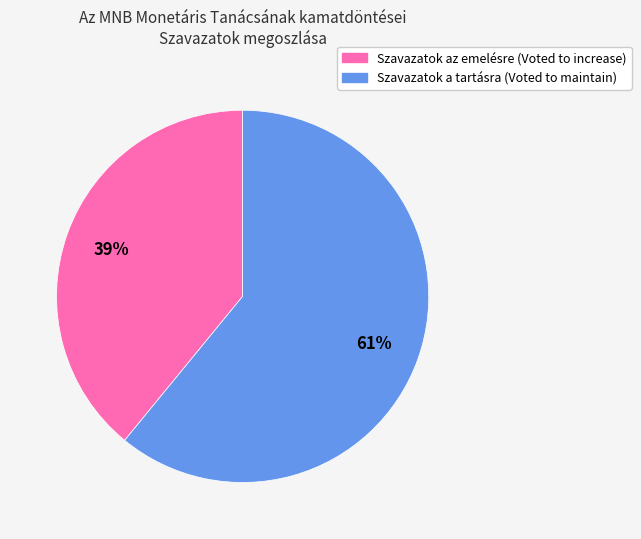

To the nearest percent, what is the average slice percentage?

50%